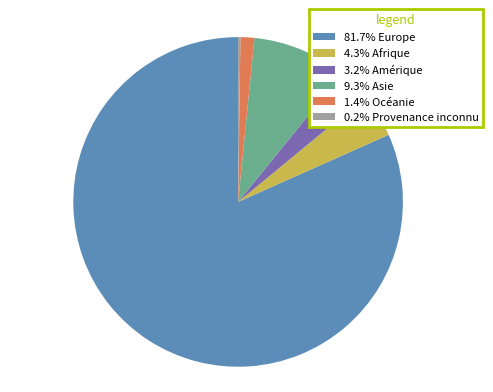

Is there a majority slice in this chart?

Yes